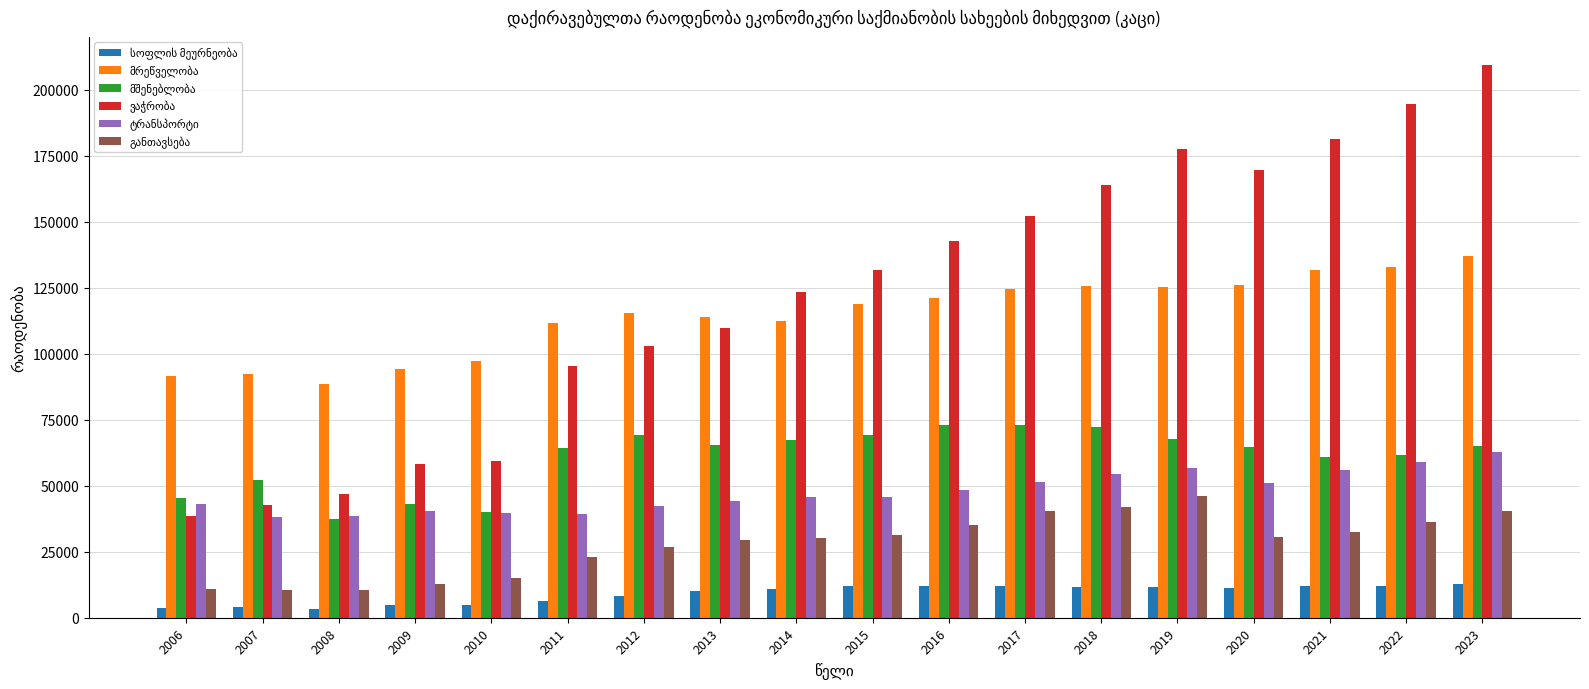

At how many categories does at least one series exceed 38968?

18